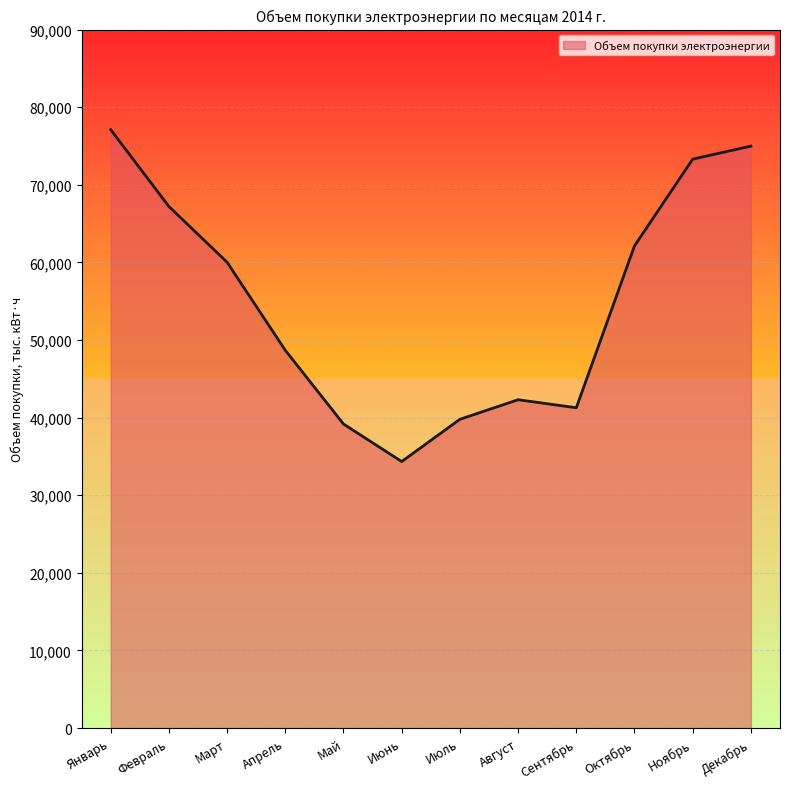

What is the smallest value displayed?

34338.7